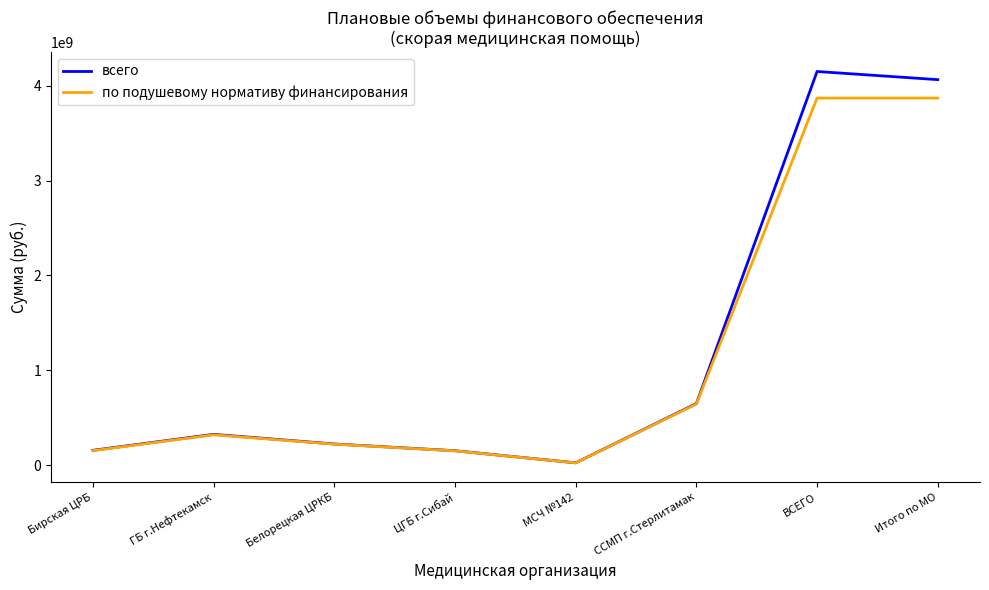

Where is по подушевому нормативу финансирования nearest to the value 1947303089?

ССМП г.Стерлитамак